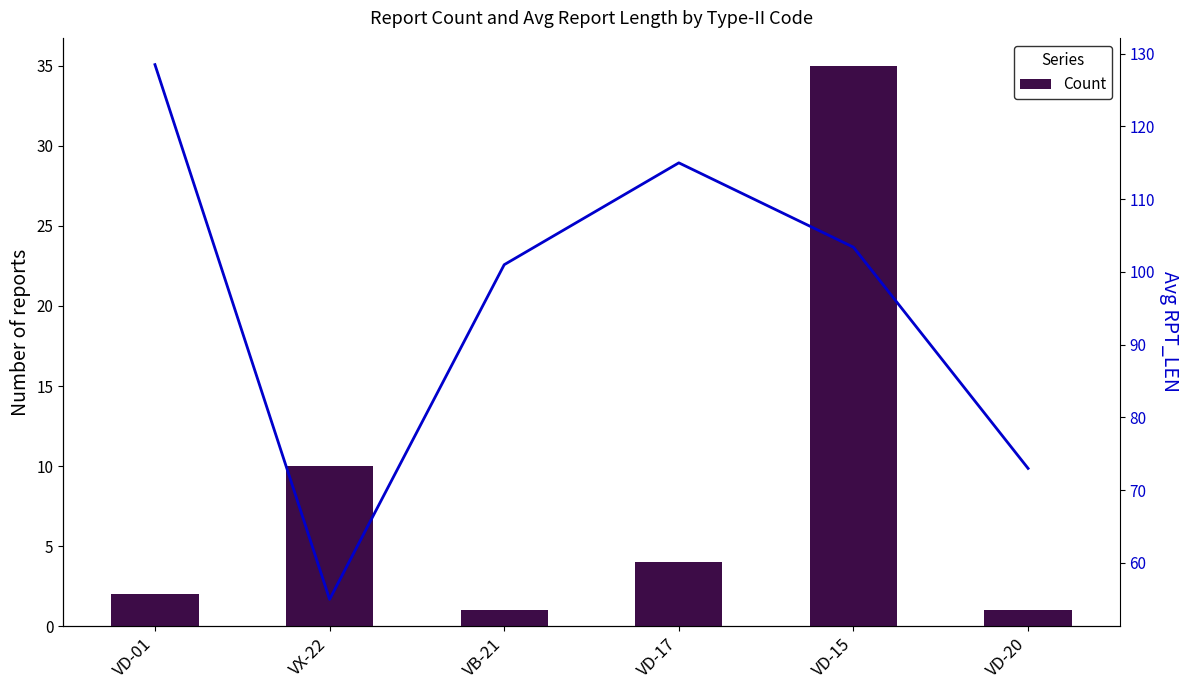

Are the bars grouped side by side (vs. stacked)?

Yes